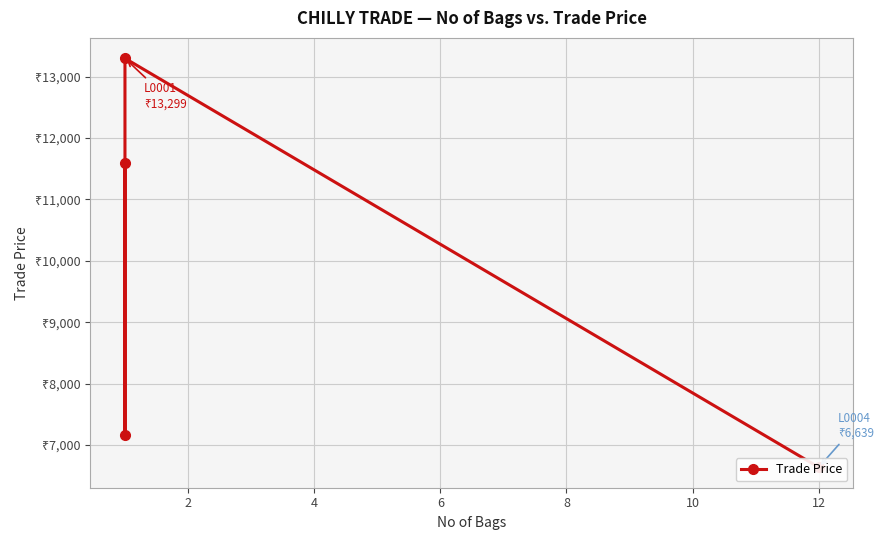

What is the sum of the values at 6 and 4?

19938